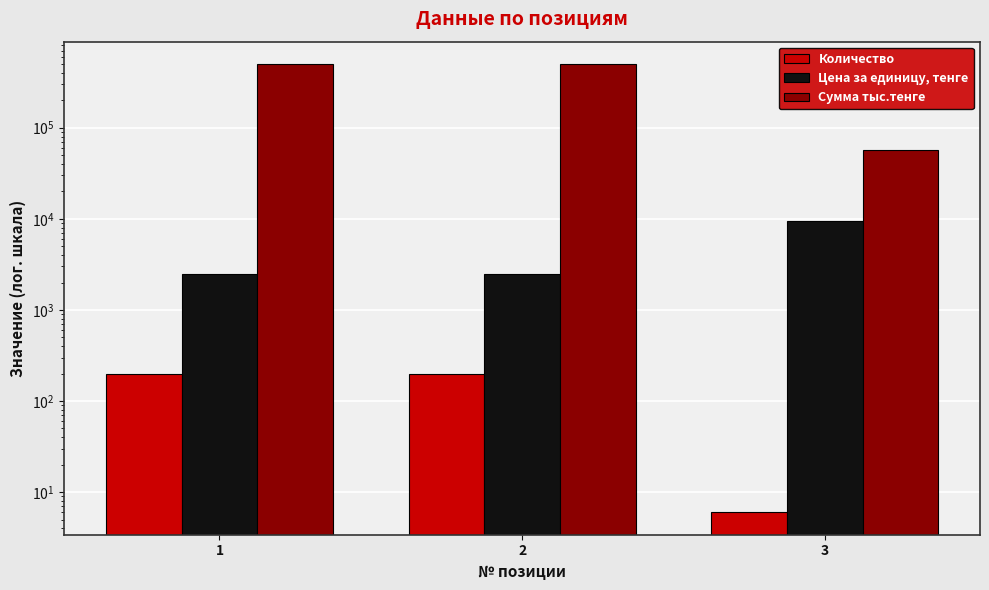

Which series has the widest spread of values?

Сумма тыс.тенге